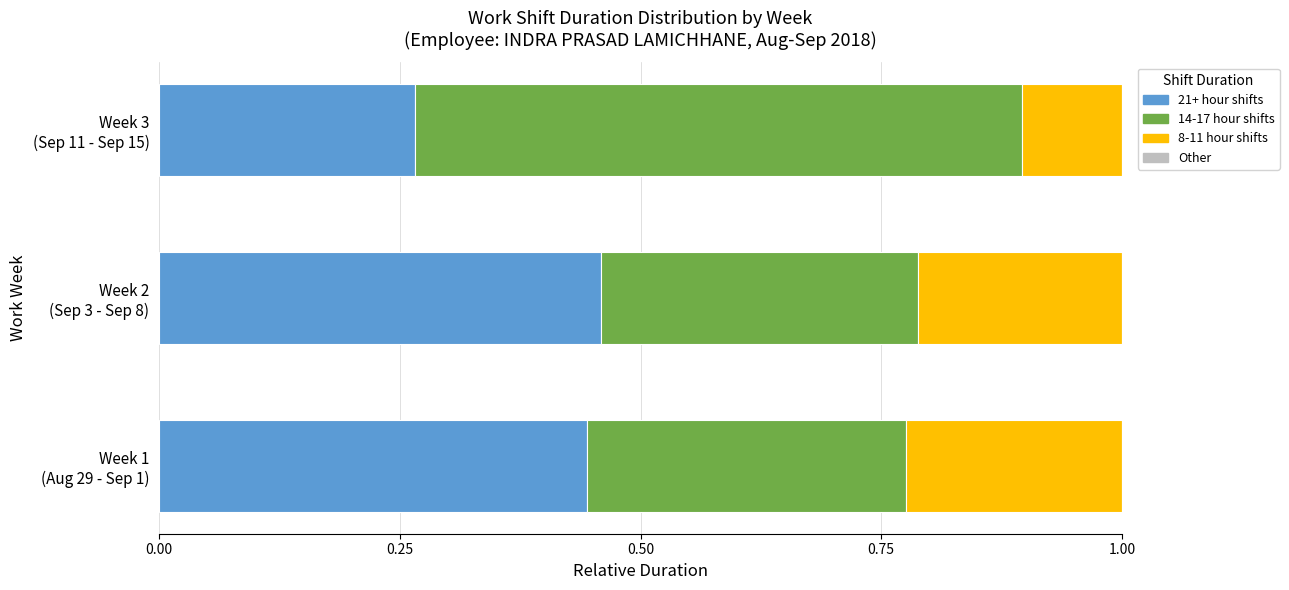

How many 21+ hour shifts values are between 0 and 1?

3